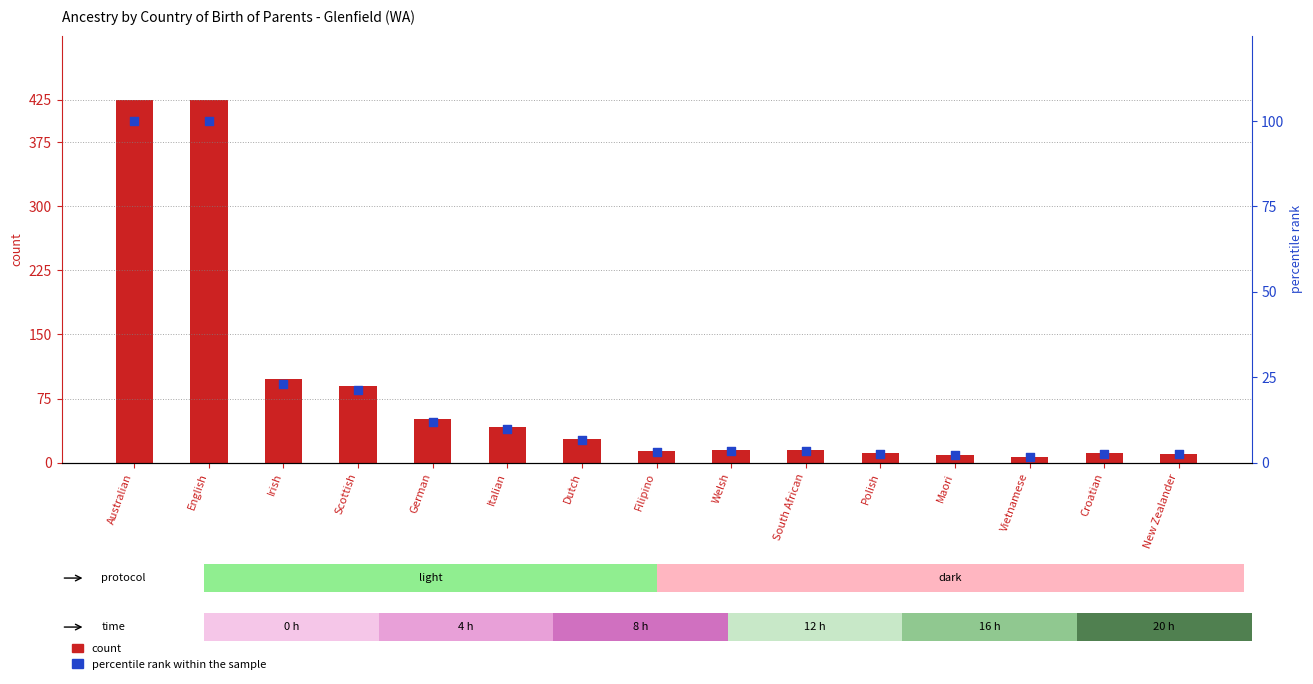

Which series reaches the maximum Y coordinate?

count